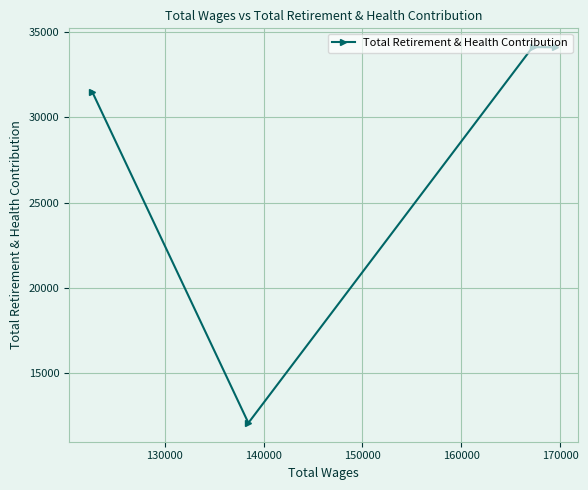

What is the difference between the second highest and minimum values?

22037